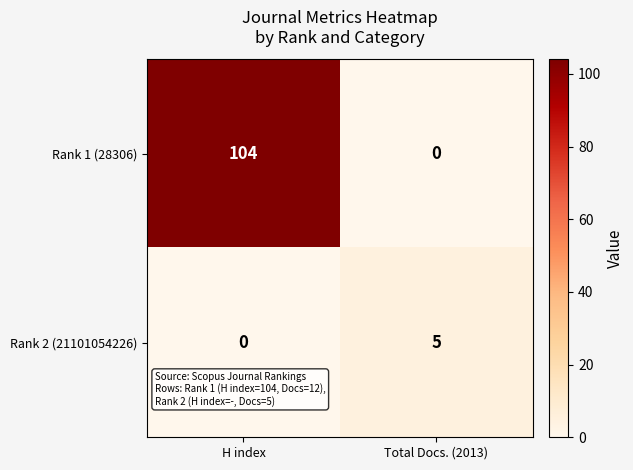

The value of Rank 2 (21101054226) at H index is 0. True or false?

True